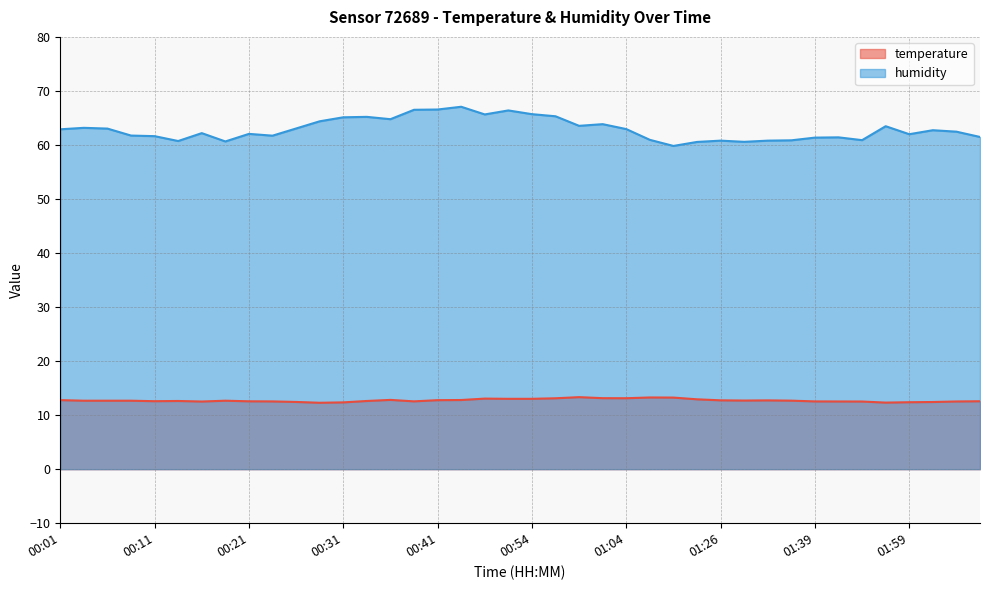

What is the maximum value for humidity?

67.1